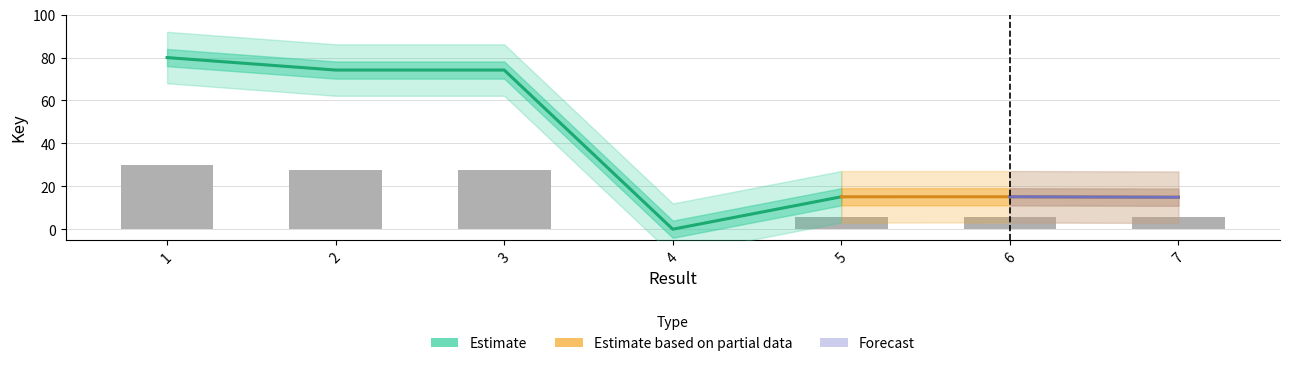

True or false: the data shows 7.7 at 2.

False